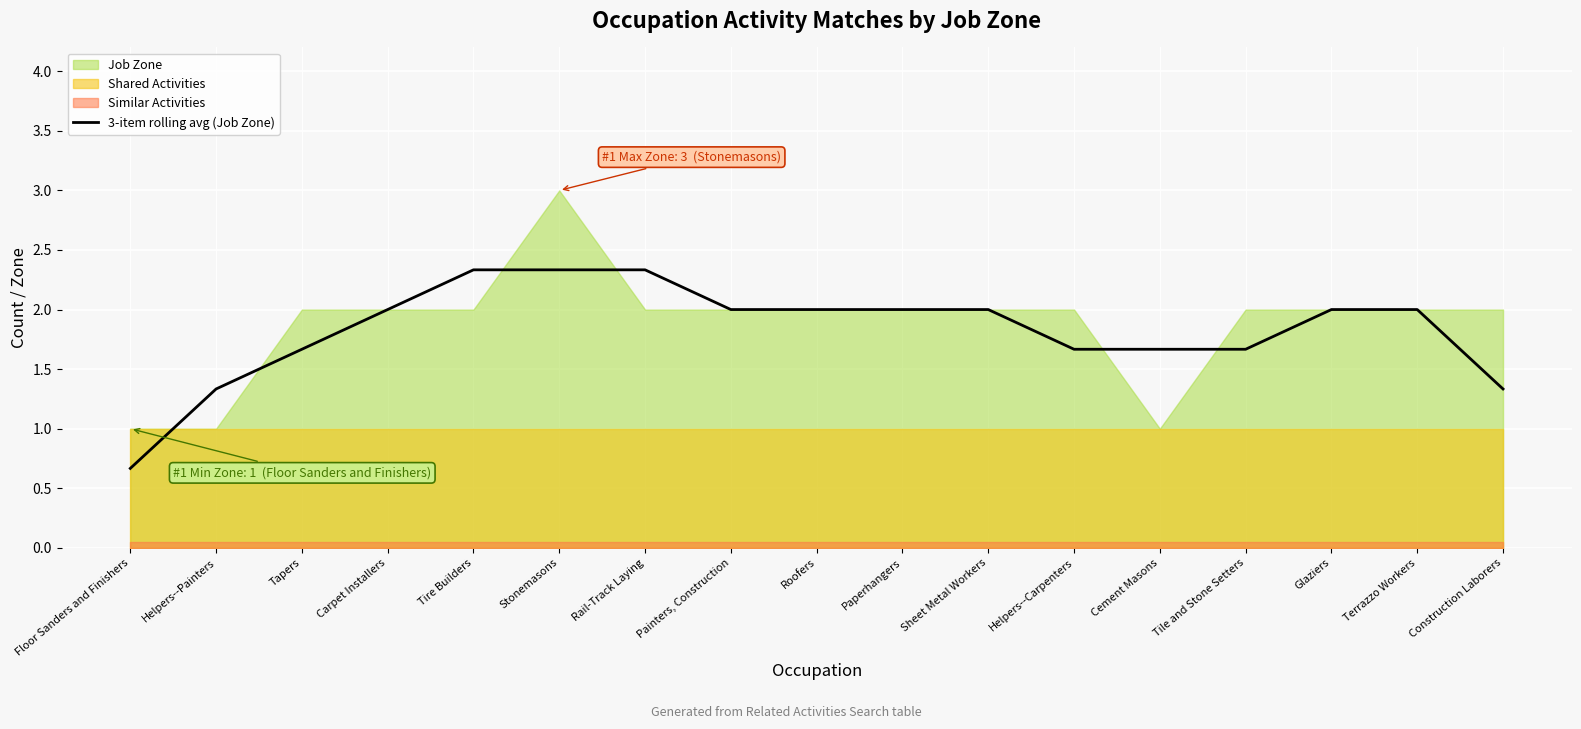

Reading left to right, what are all the values shown in this chart?

Floor Sanders and Finishers=0.7	Helpers--Painters=1.3	Tapers=1.7	Carpet Installers=2.0	Tire Builders=2.3	Stonemasons=2.3	Rail-Track Laying=2.3	Painters, Construction=2.0	Roofers=2.0	Paperhangers=2.0	Sheet Metal Workers=2.0	Helpers--Carpenters=1.7	Cement Masons=1.7	Tile and Stone Setters=1.7	Glaziers=2.0	Terrazzo Workers=2.0	Construction Laborers=1.3